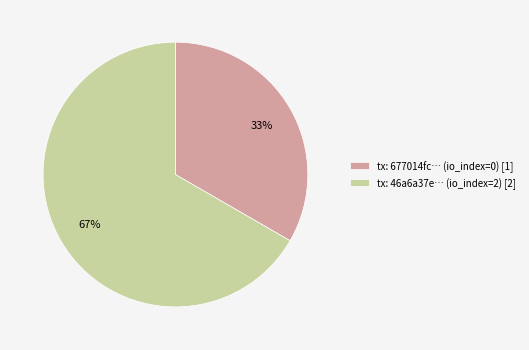

Which category accounts for the majority?

tx: 46a6a37e… (io_index=2) [2]